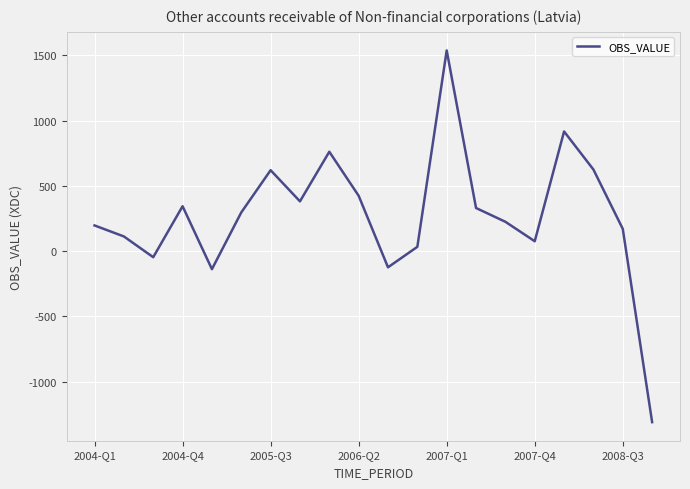

What is the smallest value displayed?

-1309.1